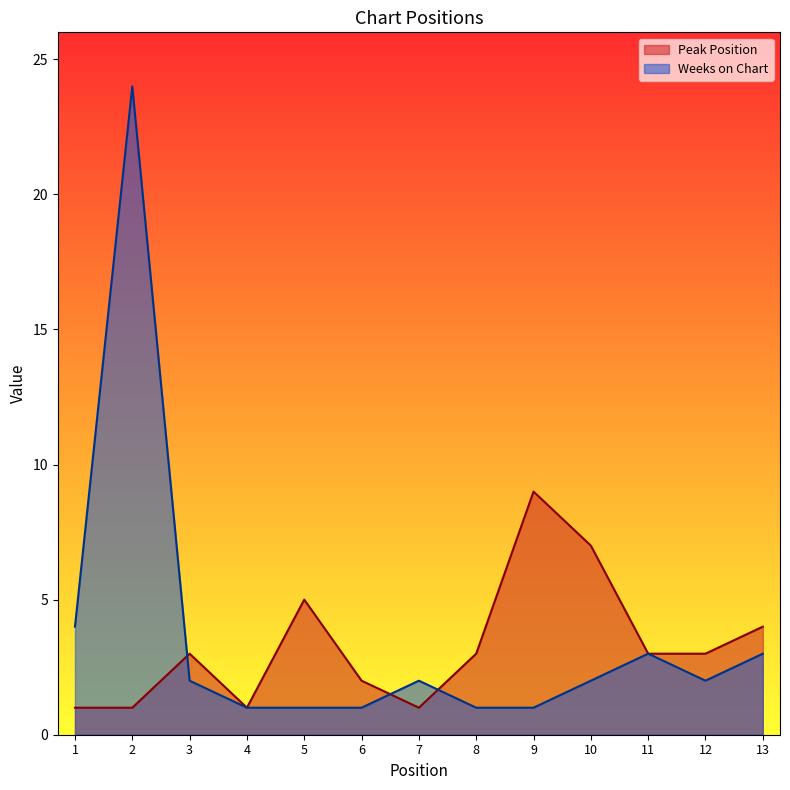

What is the minimum value for Peak Position?

1